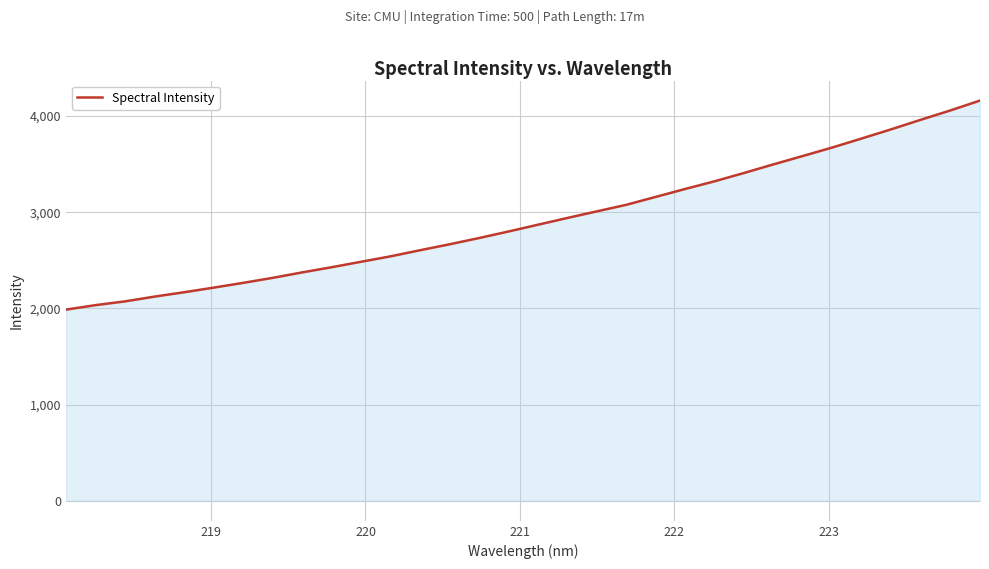

Count the number of categories in the chart.

32